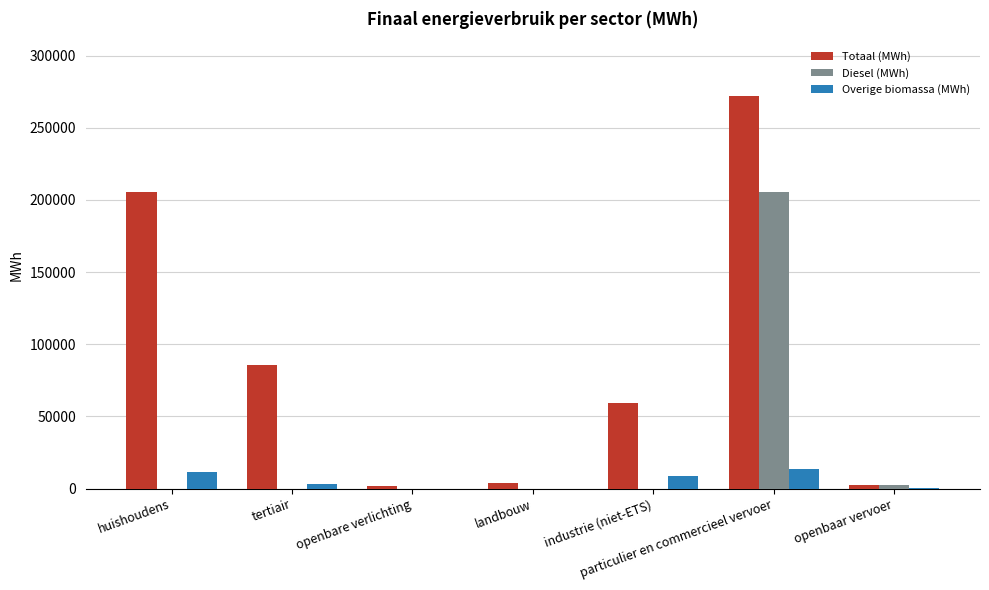

Which series changed the most between huishoudens and tertiair?

Totaal (MWh)